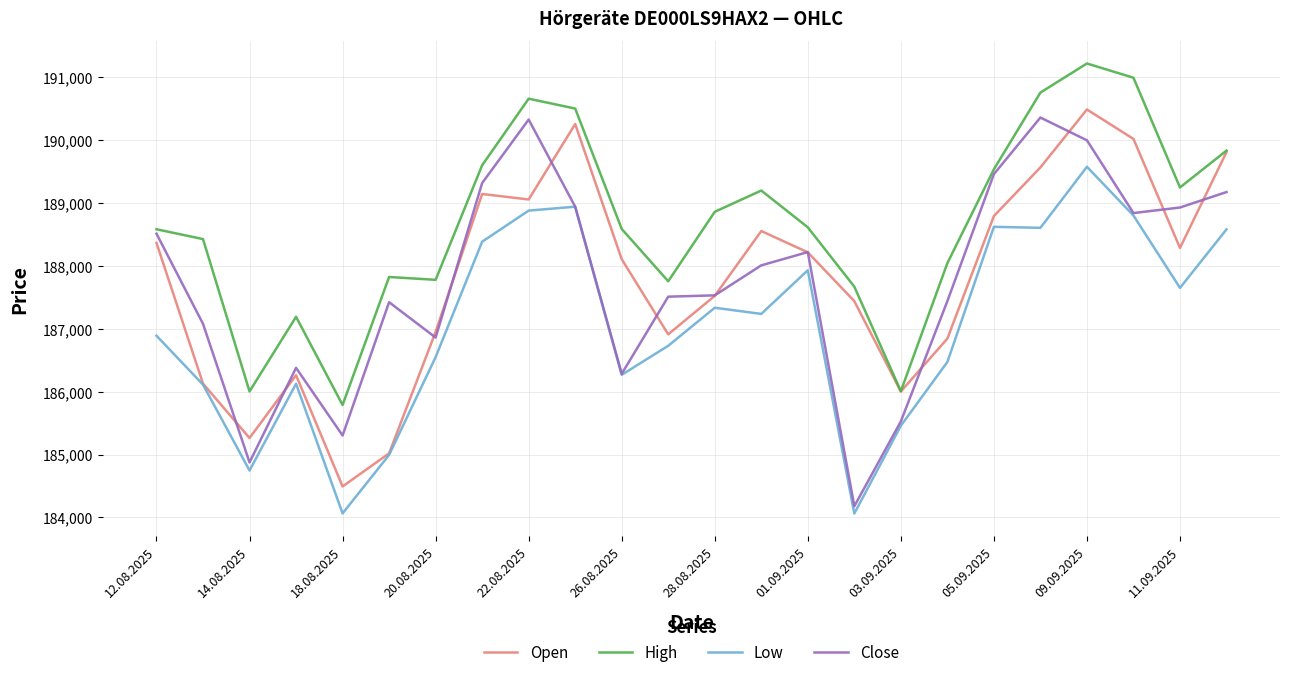

What is the maximum value for Open?

190488